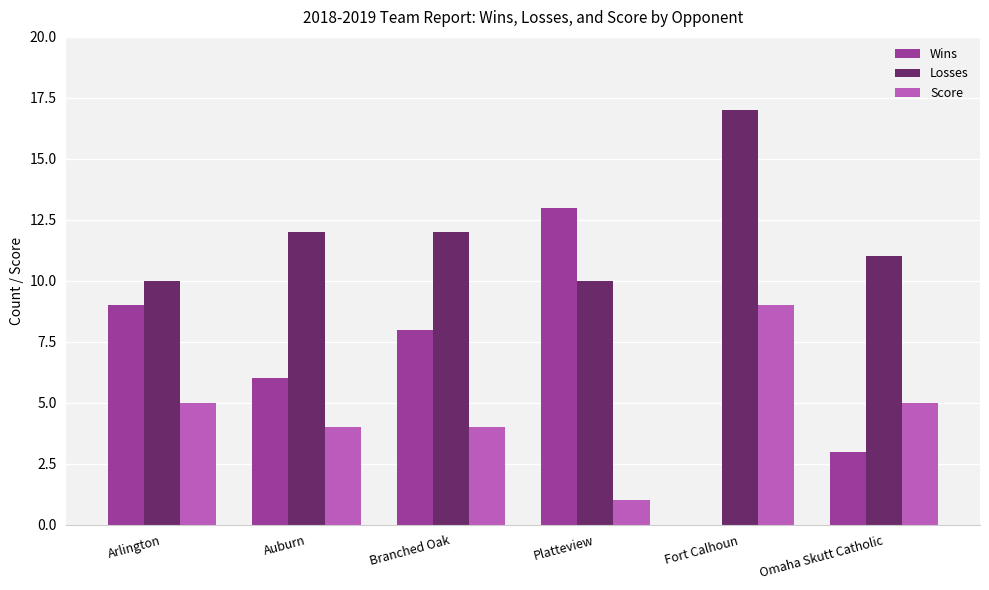

Which series has the largest total across all categories?

Losses